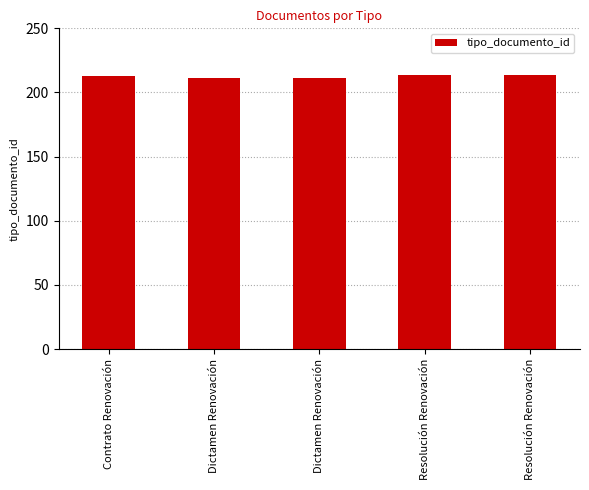

What is the label of the 4th bar from the left?

Resolución Renovación